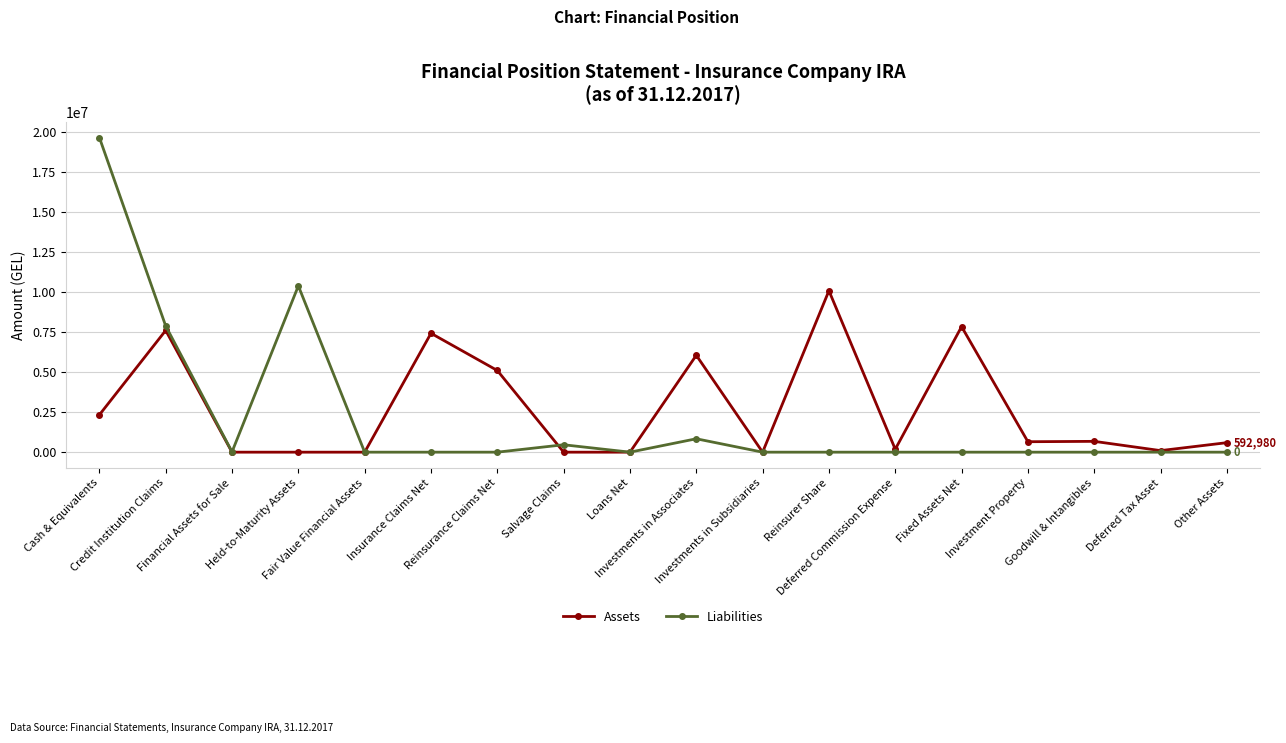

Which series has the widest spread of values?

Liabilities